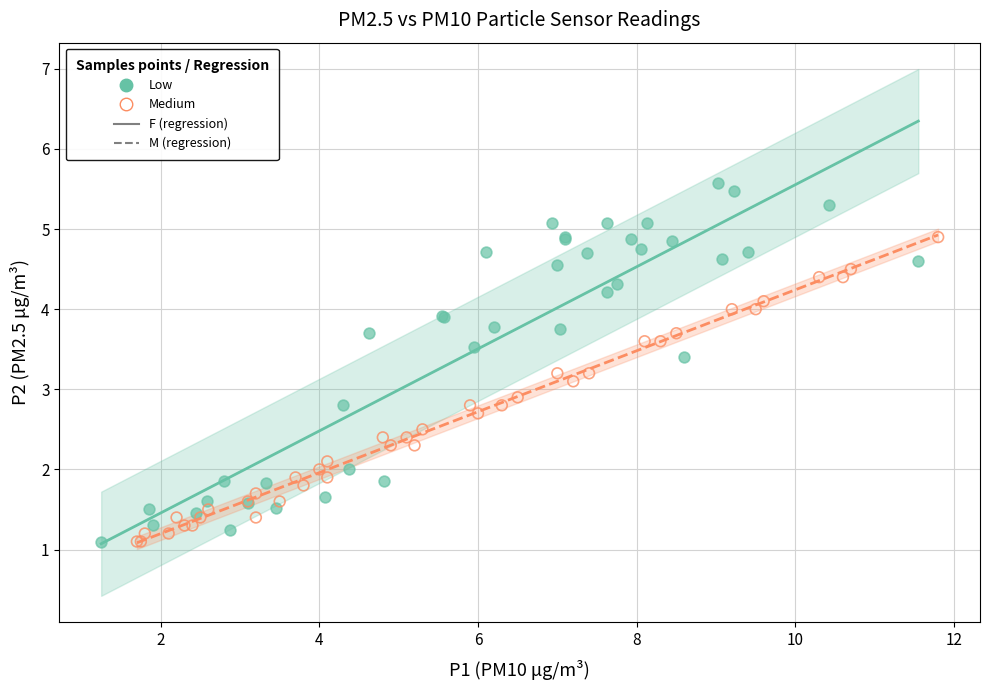

Which series reaches the maximum Y coordinate?

Low